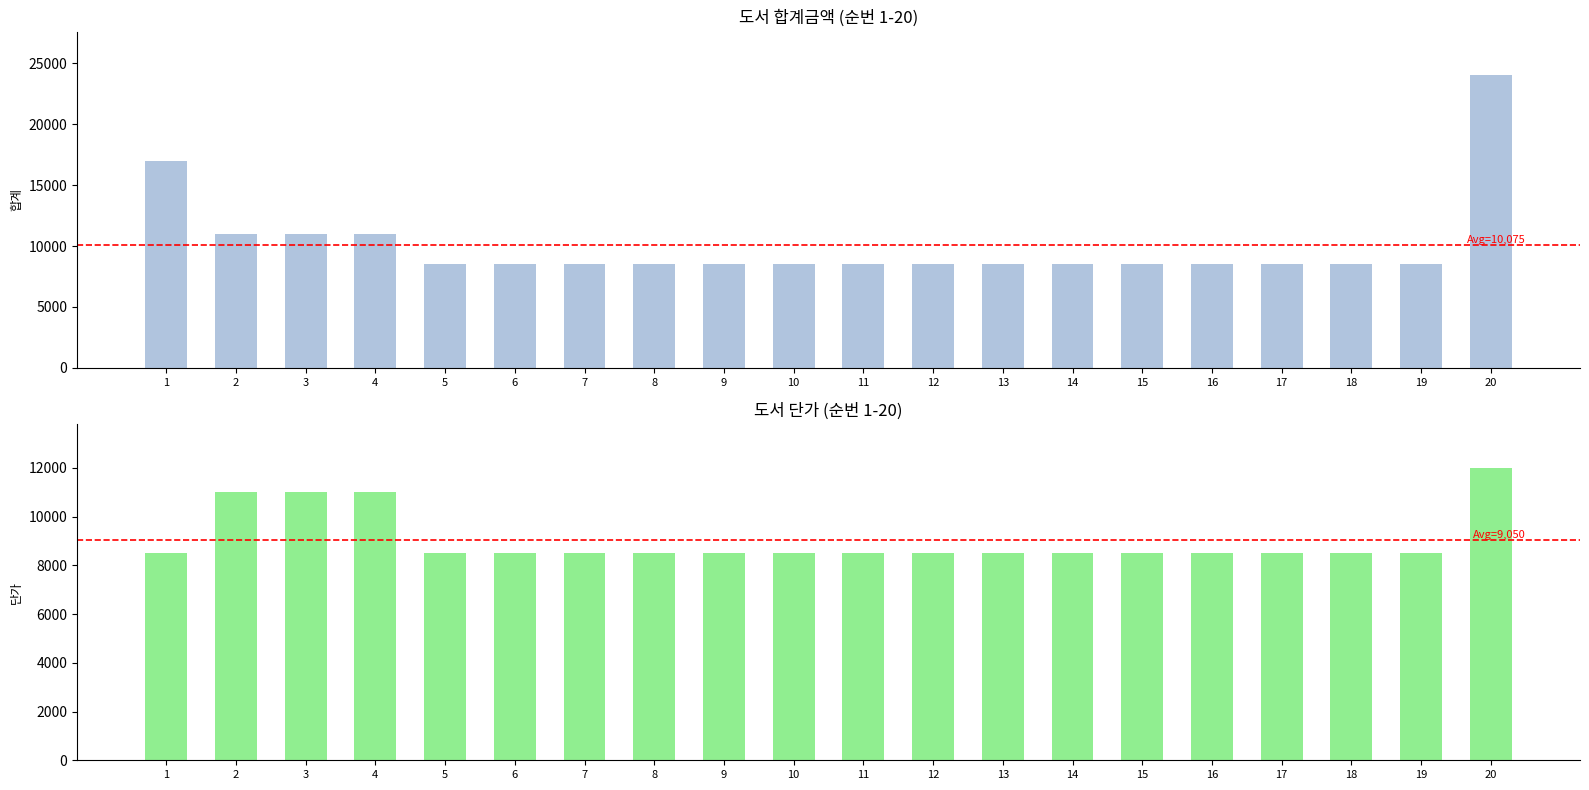

How many groups of bars are there?

20